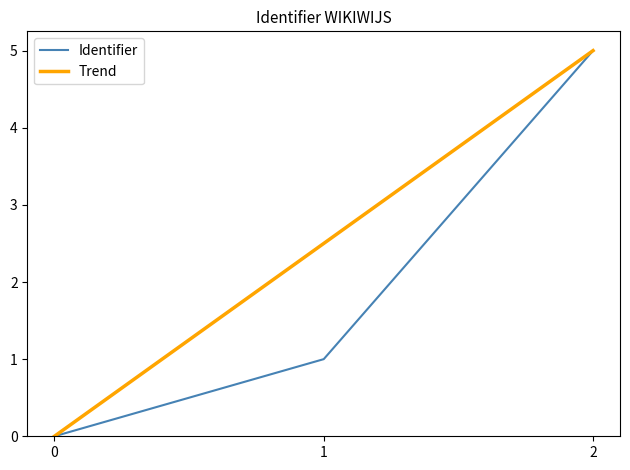

Does the chart have visible grid lines?

No